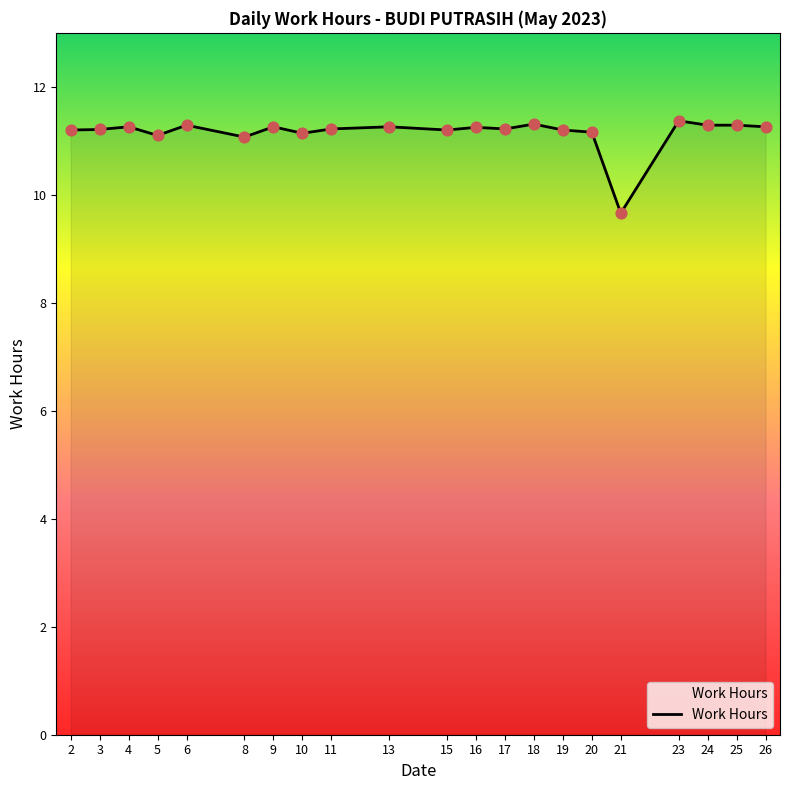

What is the ratio of the value at 26 to the value at 23?

1.0